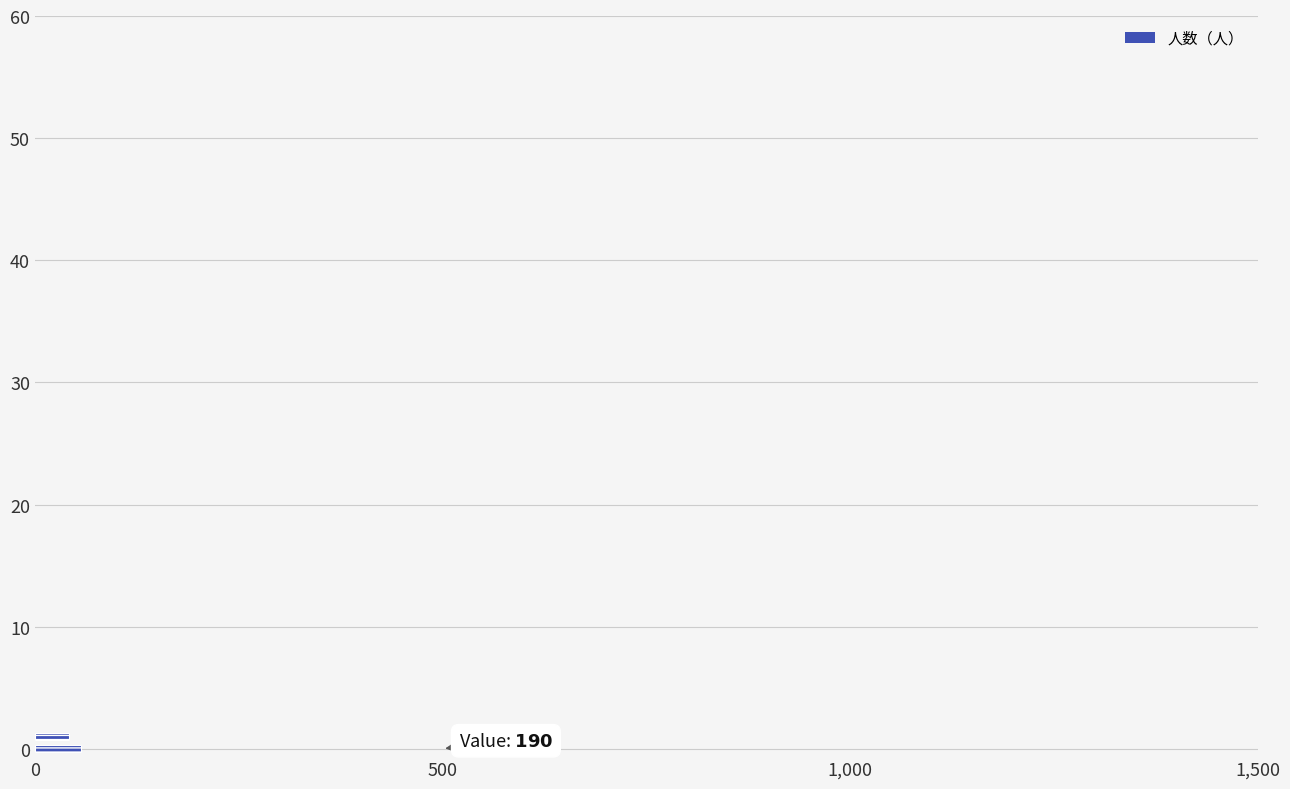

What is the maximum value shown in the chart?

57